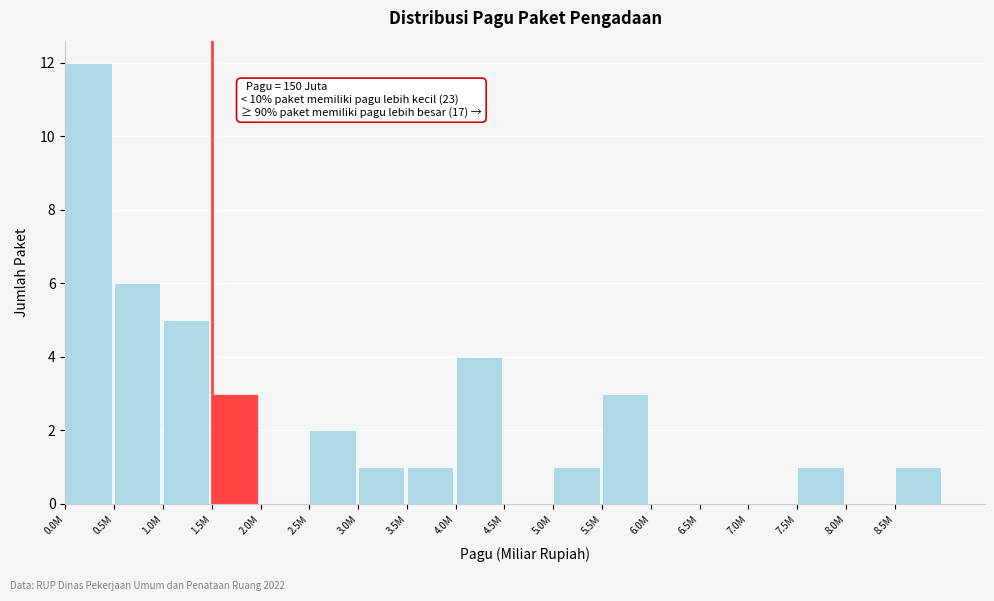

Reading left to right, list all the values displayed in this chart.

0.0M=12	0.5M=6	1.0M=5	1.5M=3	2.0M=0	2.5M=2	3.0M=1	3.5M=1	4.0M=4	4.5M=0	5.0M=1	5.5M=3	6.0M=0	6.5M=0	7.0M=0	7.5M=1	8.0M=0	8.5M=1